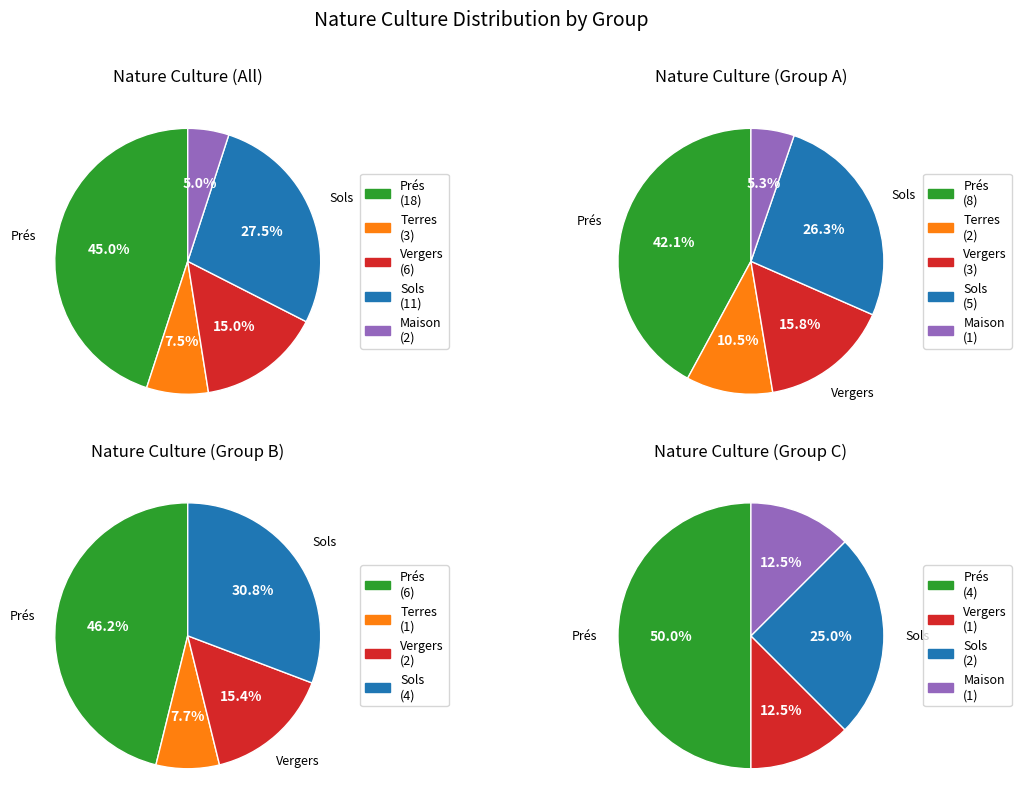

The prés slice represents 45% of the pie. True or false?

True